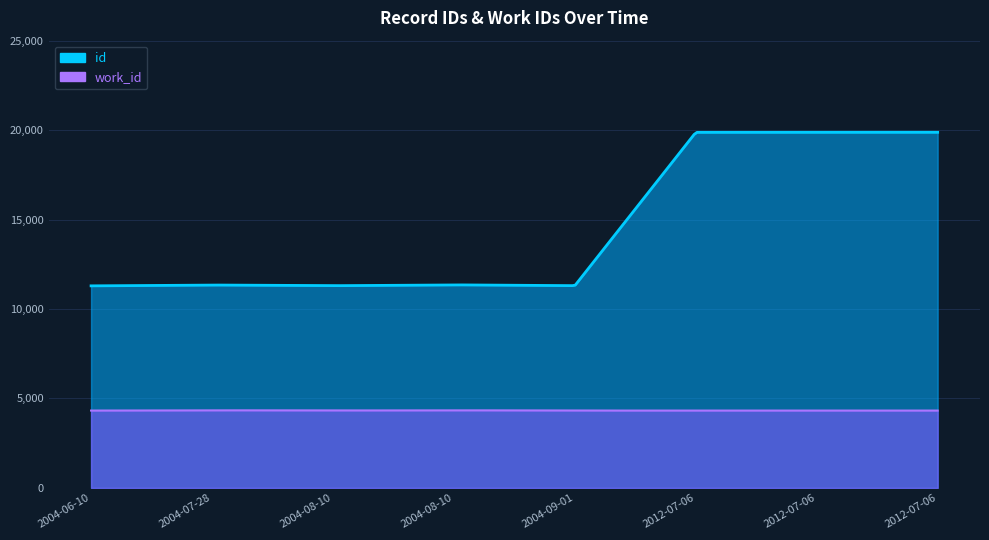

Reading right to left, transcribe all the data shown in this chart.

id: 19879	19876	19875	11350	11306	11304	11341	11295
work_id: 4324	4324	4324	4339	4324	4328	4339	4324